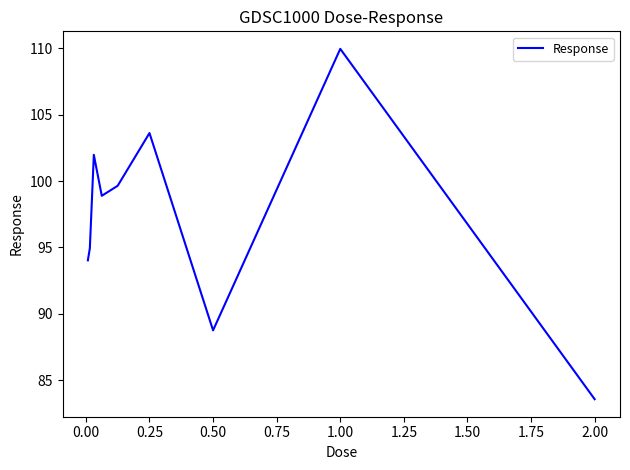

What is the difference between the maximum and minimum values?

26.4